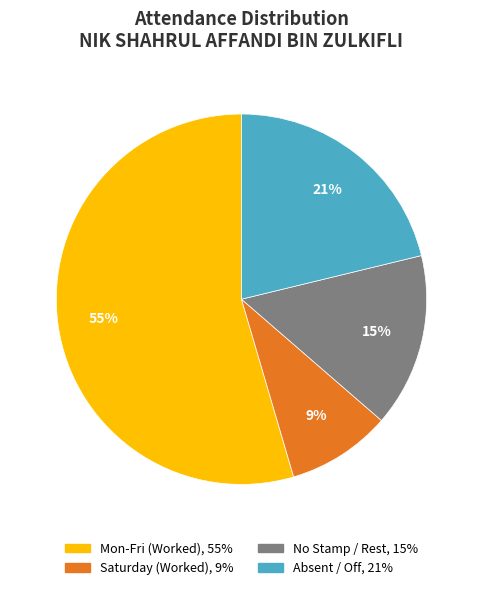

Does any single category account for the majority?

Yes